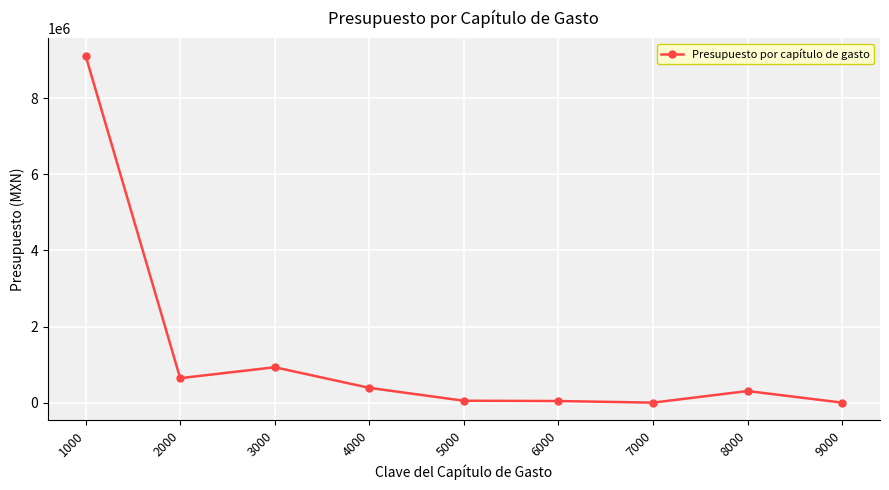

What is the average value?

1275915.3